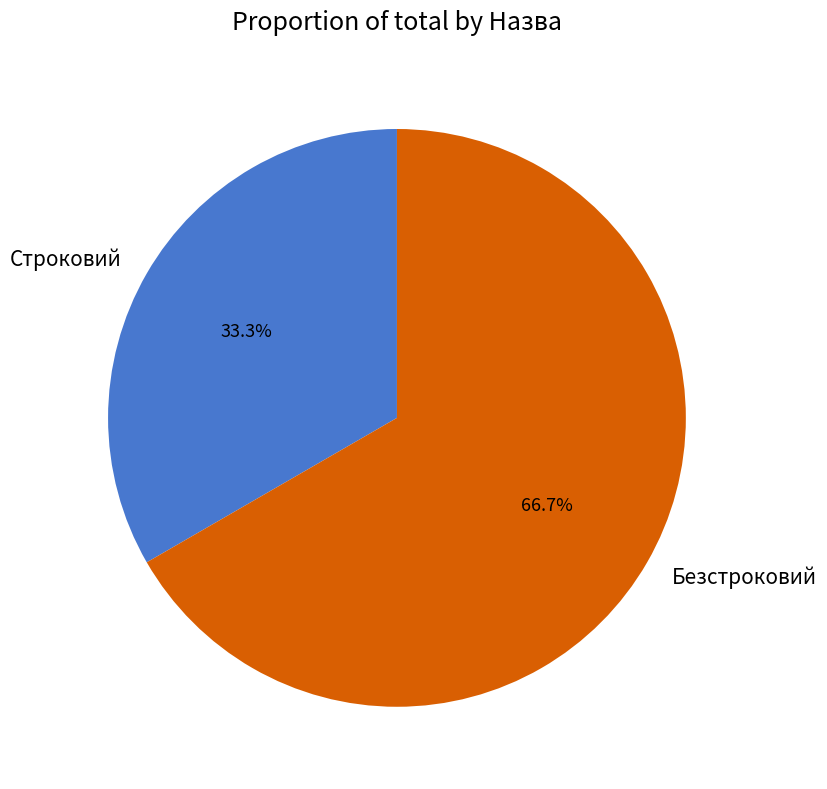

Between Безстроковий and Строковий, which is larger?

Безстроковий